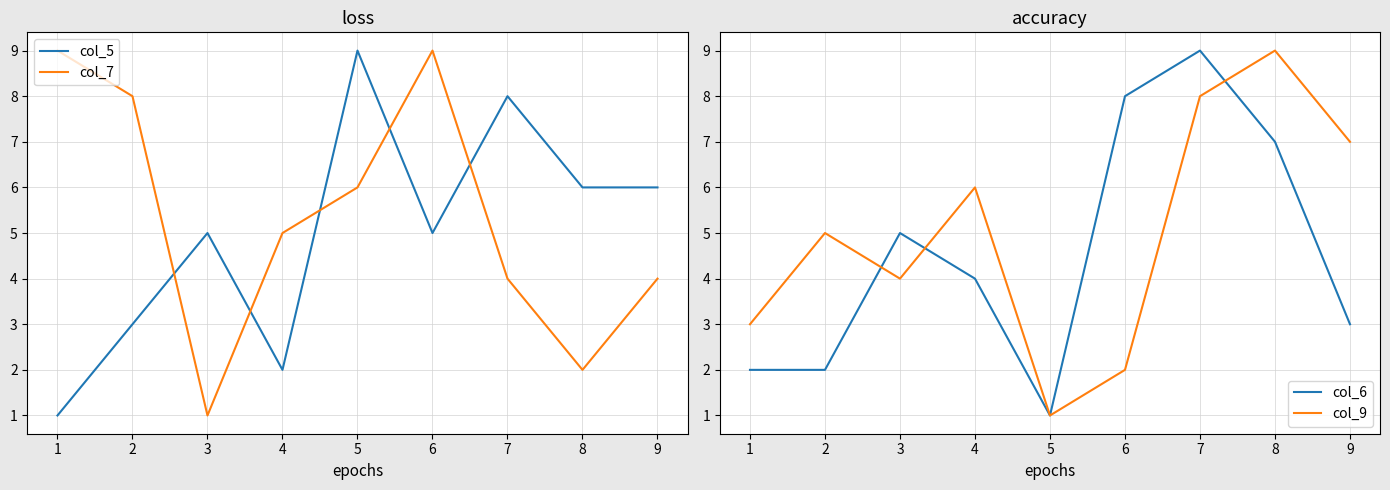

What is the sum of the col_7 values at 5 and 2?

14